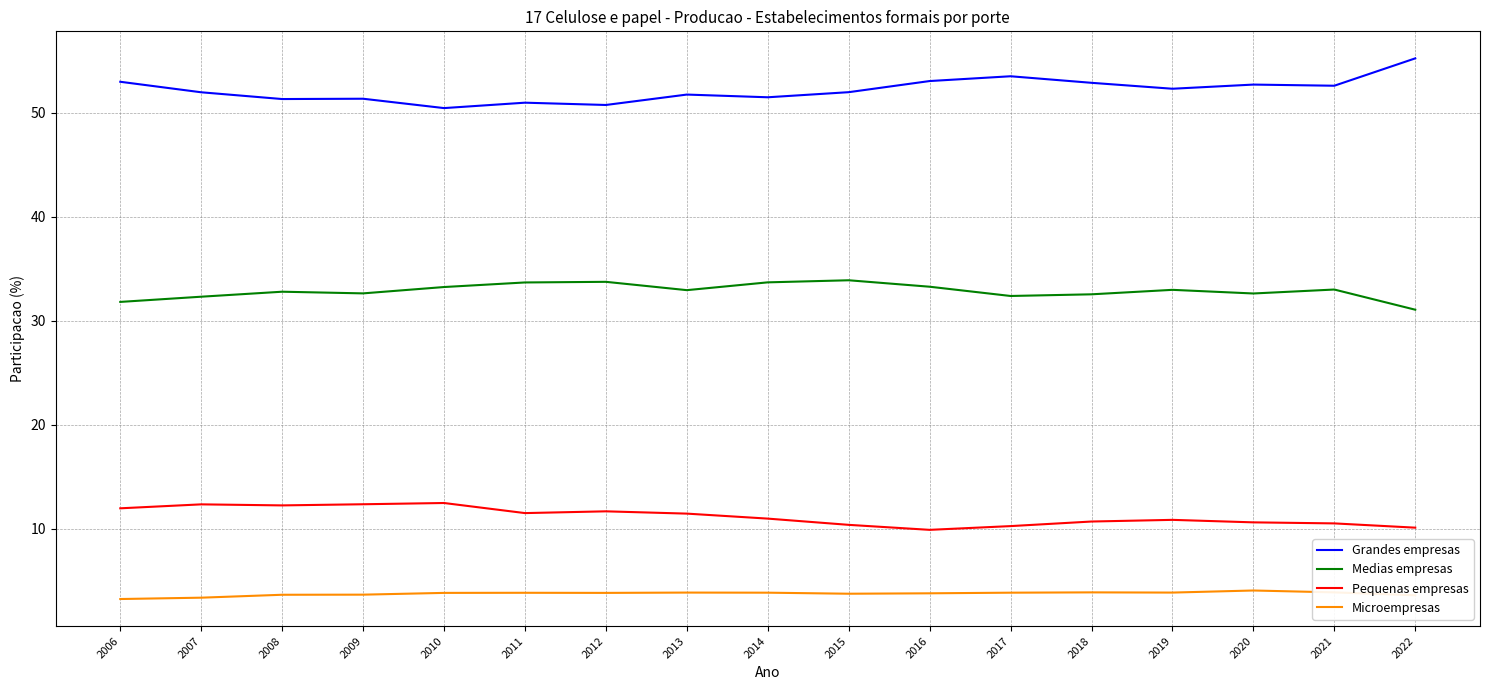

What is the difference between the highest and lowest values at 2016?

49.2